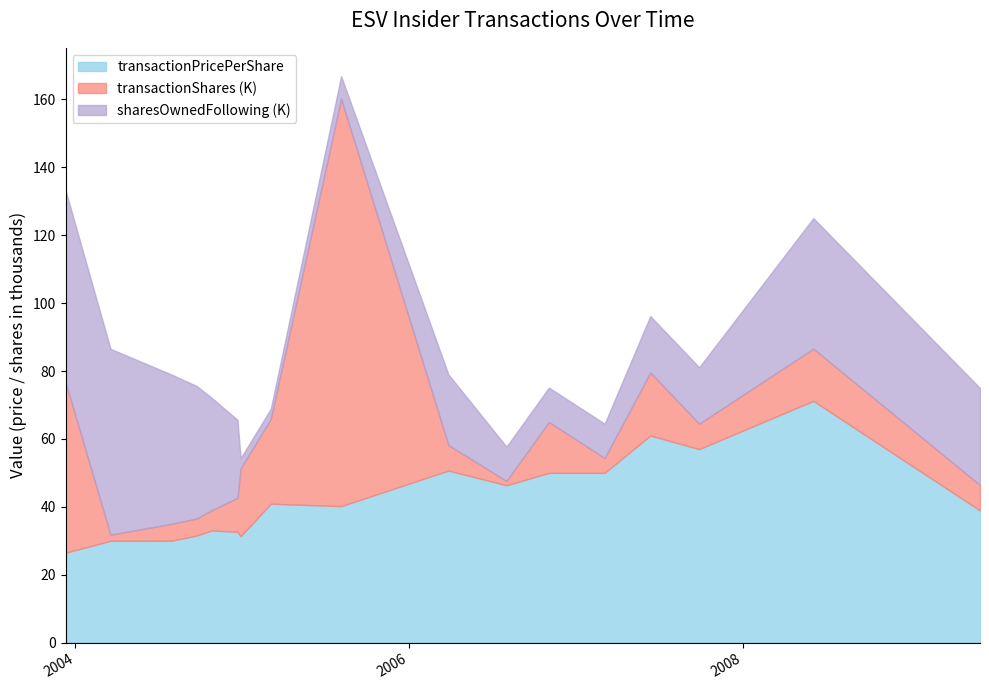

Rank the series by their average value, from lowest to highest.

transactionPricePerShare, transactionShares, sharesOwnedFollowingTransaction